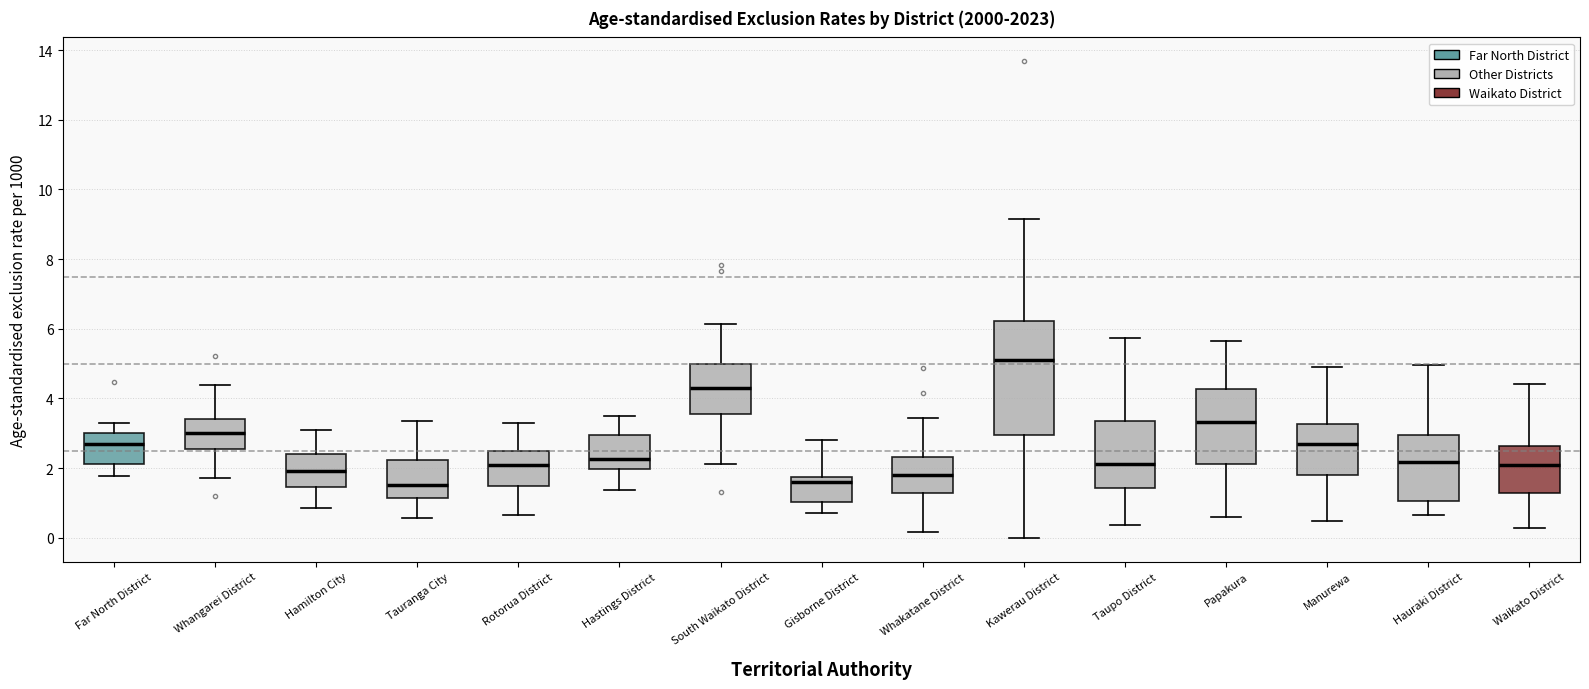

Reading left to right, read every box against the y-axis: the position of its median line, the range the box covers, and the ends of its whiskers. The values are not printed on the chart, so give them approximately, as read against the axis.

Far North District: median 2.6, box 2.2 to 3.0, whiskers 1.8 to 3.2
Whangarei District: median 3.0, box 2.6 to 3.4, whiskers 1.8 to 4.4
Hamilton City: median 2.0, box 1.4 to 2.4, whiskers 0.8 to 3.0
Tauranga City: median 1.6, box 1.2 to 2.2, whiskers 0.6 to 3.4
Rotorua District: median 2.0, box 1.4 to 2.4, whiskers 0.6 to 3.2
Hastings District: median 2.2, box 2.0 to 3.0, whiskers 1.4 to 3.4
South Waikato District: median 4.2, box 3.6 to 5.0, whiskers 2.2 to 6.2
Gisborne District: median 1.6, box 1.0 to 1.8, whiskers 0.8 to 2.8
Whakatane District: median 1.8, box 1.2 to 2.4, whiskers 0.2 to 3.4
Kawerau District: median 5.2, box 3.0 to 6.2, whiskers 0.0 to 9.2
Taupo District: median 2.2, box 1.4 to 3.4, whiskers 0.4 to 5.8
Papakura: median 3.4, box 2.2 to 4.2, whiskers 0.6 to 5.6
Manurewa: median 2.8, box 1.8 to 3.2, whiskers 0.4 to 5.0
Hauraki District: median 2.2, box 1.0 to 3.0, whiskers 0.6 to 5.0
Waikato District: median 2.0, box 1.2 to 2.6, whiskers 0.2 to 4.4